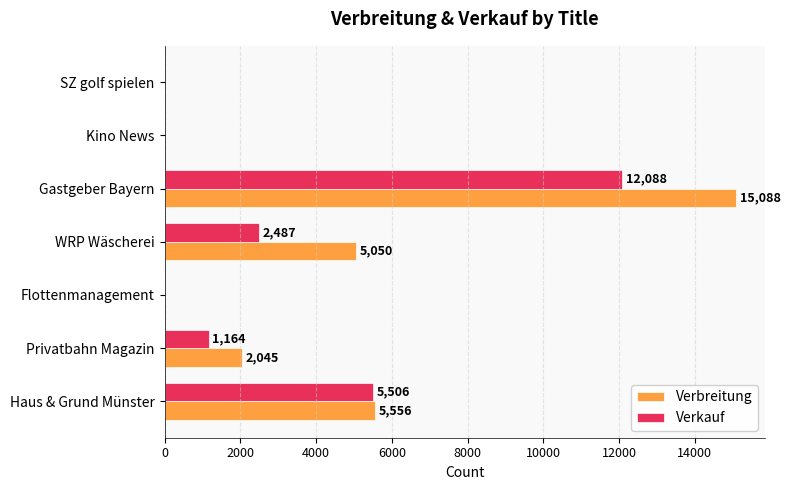

Which series changed the most between Haus & Grund Münster and SZ golf spielen?

Verbreitung